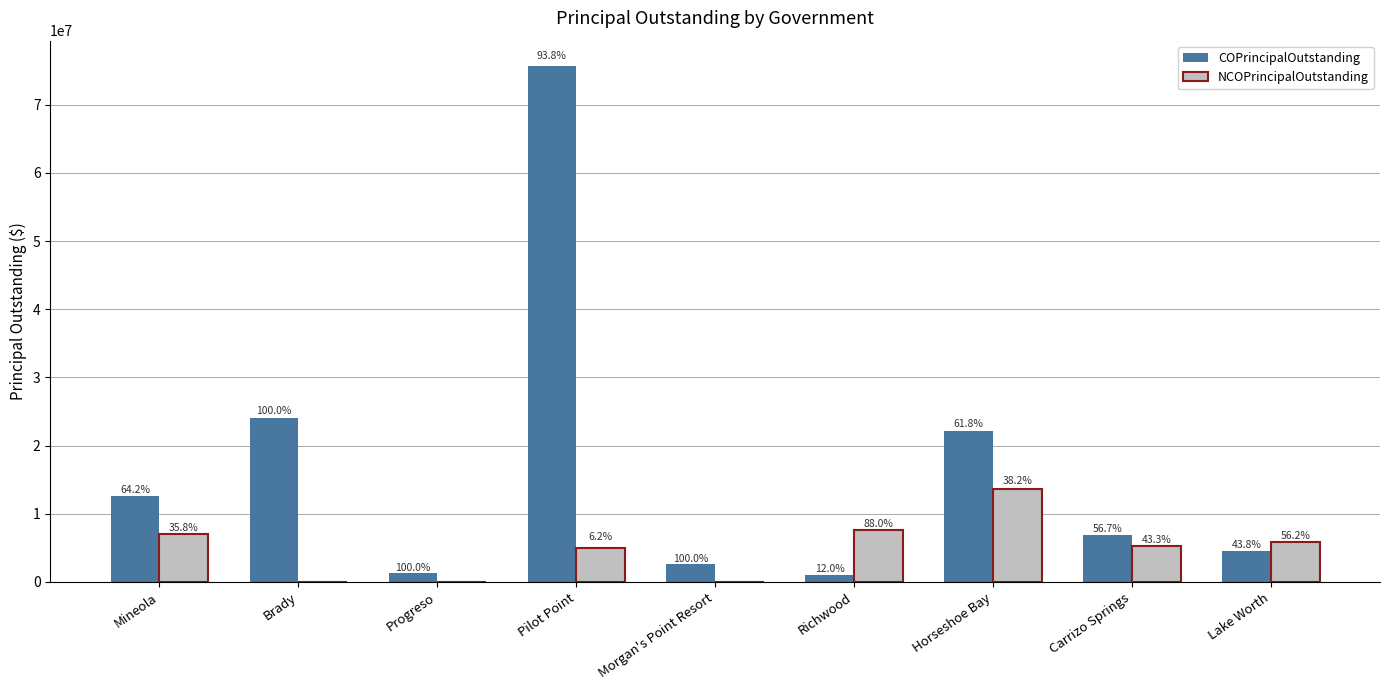

What value does the COPrincipalOutstanding series have at Richwood?

1050000.0